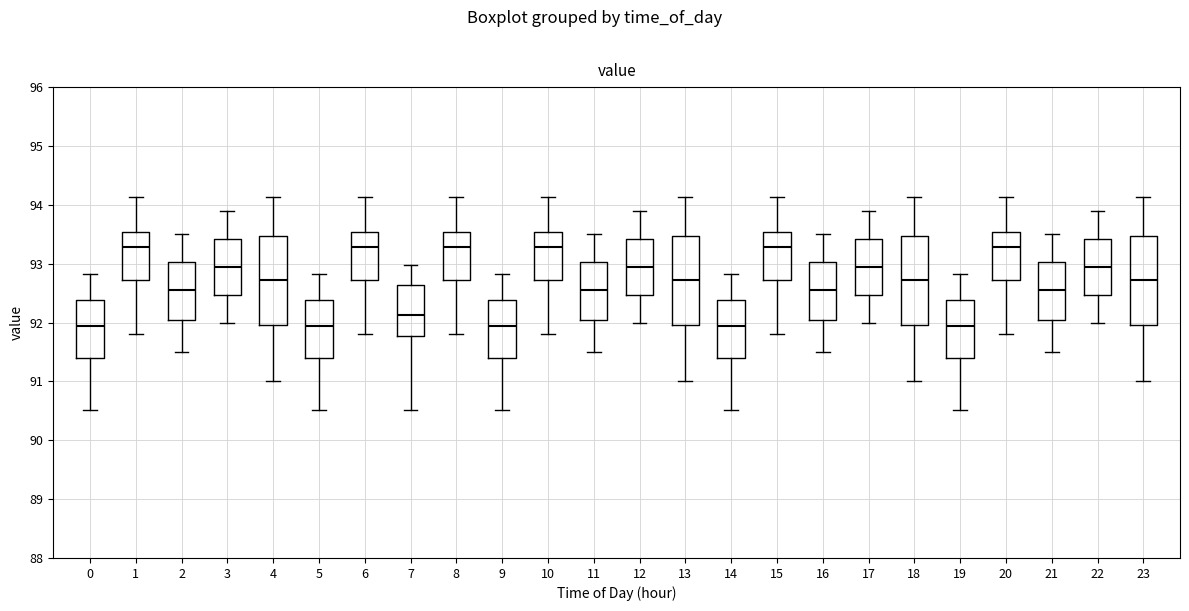

Reading left to right, read every box against the y-axis: the position of its median line, the range the box covers, and the ends of its whiskers. The values are not printed on the chart, so give them approximately, as read against the axis.

0: median 91.9, box 91.4 to 92.4, whiskers 90.5 to 92.8
1: median 93.3, box 92.7 to 93.5, whiskers 91.8 to 94.1
2: median 92.6, box 92.1 to 93.0, whiskers 91.5 to 93.5
3: median 93.0, box 92.5 to 93.4, whiskers 92.0 to 93.9
4: median 92.7, box 92.0 to 93.5, whiskers 91.0 to 94.1
5: median 91.9, box 91.4 to 92.4, whiskers 90.5 to 92.8
6: median 93.3, box 92.7 to 93.5, whiskers 91.8 to 94.1
7: median 92.1, box 91.8 to 92.6, whiskers 90.5 to 93.0
8: median 93.3, box 92.7 to 93.5, whiskers 91.8 to 94.1
9: median 91.9, box 91.4 to 92.4, whiskers 90.5 to 92.8
10: median 93.3, box 92.7 to 93.5, whiskers 91.8 to 94.1
11: median 92.6, box 92.1 to 93.0, whiskers 91.5 to 93.5
12: median 93.0, box 92.5 to 93.4, whiskers 92.0 to 93.9
13: median 92.7, box 92.0 to 93.5, whiskers 91.0 to 94.1
14: median 91.9, box 91.4 to 92.4, whiskers 90.5 to 92.8
15: median 93.3, box 92.7 to 93.5, whiskers 91.8 to 94.1
16: median 92.6, box 92.1 to 93.0, whiskers 91.5 to 93.5
17: median 93.0, box 92.5 to 93.4, whiskers 92.0 to 93.9
18: median 92.7, box 92.0 to 93.5, whiskers 91.0 to 94.1
19: median 91.9, box 91.4 to 92.4, whiskers 90.5 to 92.8
20: median 93.3, box 92.7 to 93.5, whiskers 91.8 to 94.1
21: median 92.6, box 92.1 to 93.0, whiskers 91.5 to 93.5
22: median 93.0, box 92.5 to 93.4, whiskers 92.0 to 93.9
23: median 92.7, box 92.0 to 93.5, whiskers 91.0 to 94.1